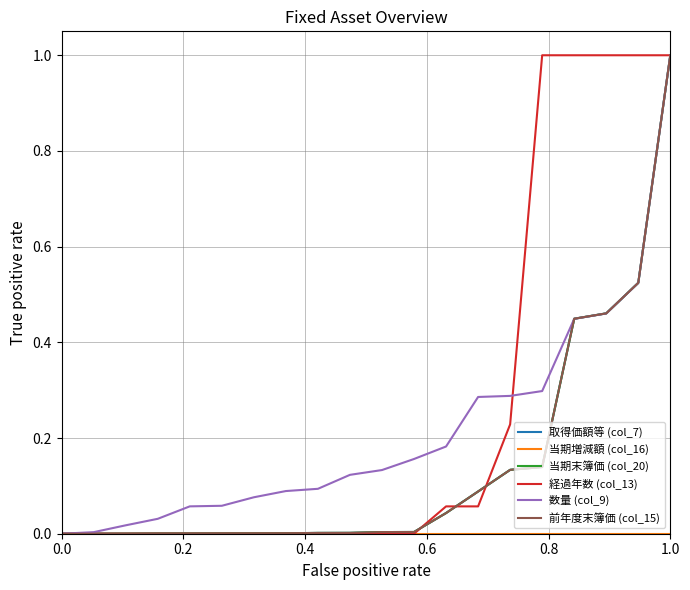

Does the chart have visible grid lines?

Yes